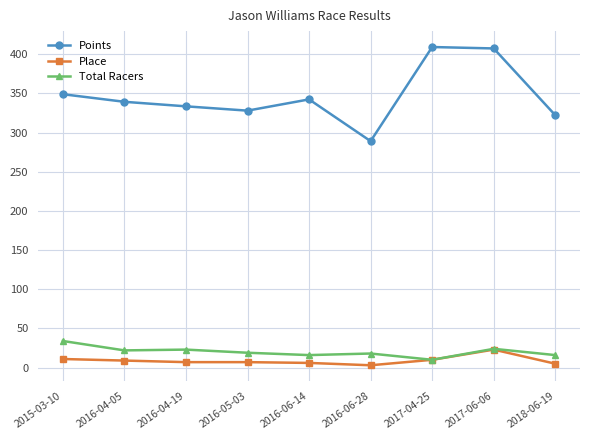

True or false: Points and Total Racers cross at least once.

False